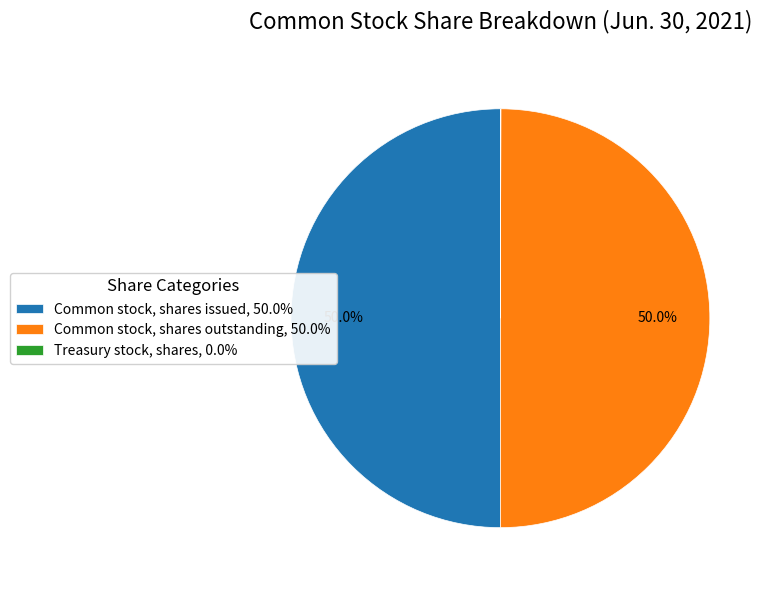

Combined, do Common stock, shares outstanding, 50.0% and Common stock, shares issued, 50.0% account for over 50%?

Yes